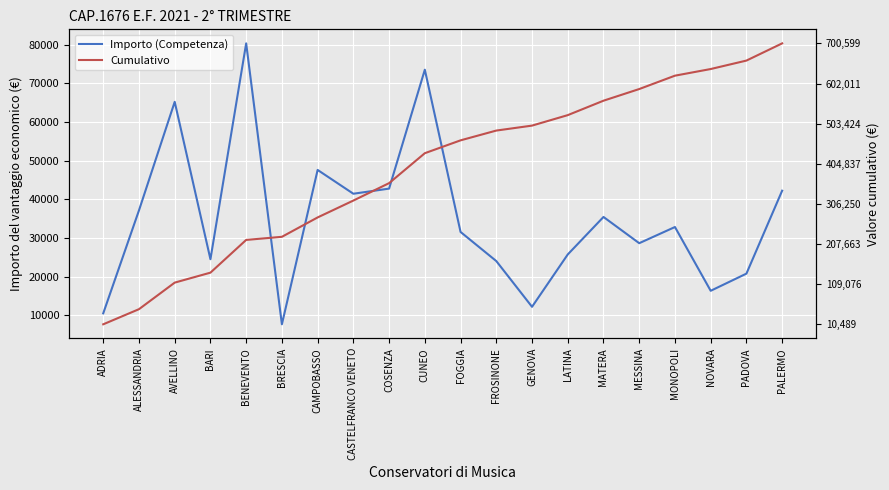

What are all the series names shown in the legend?

Importo (Competenza), Cumulativo